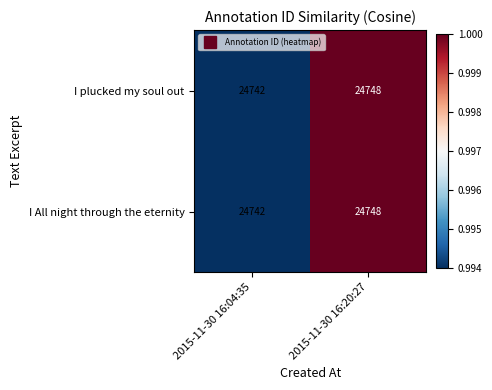

What is the smallest value displayed?

24742